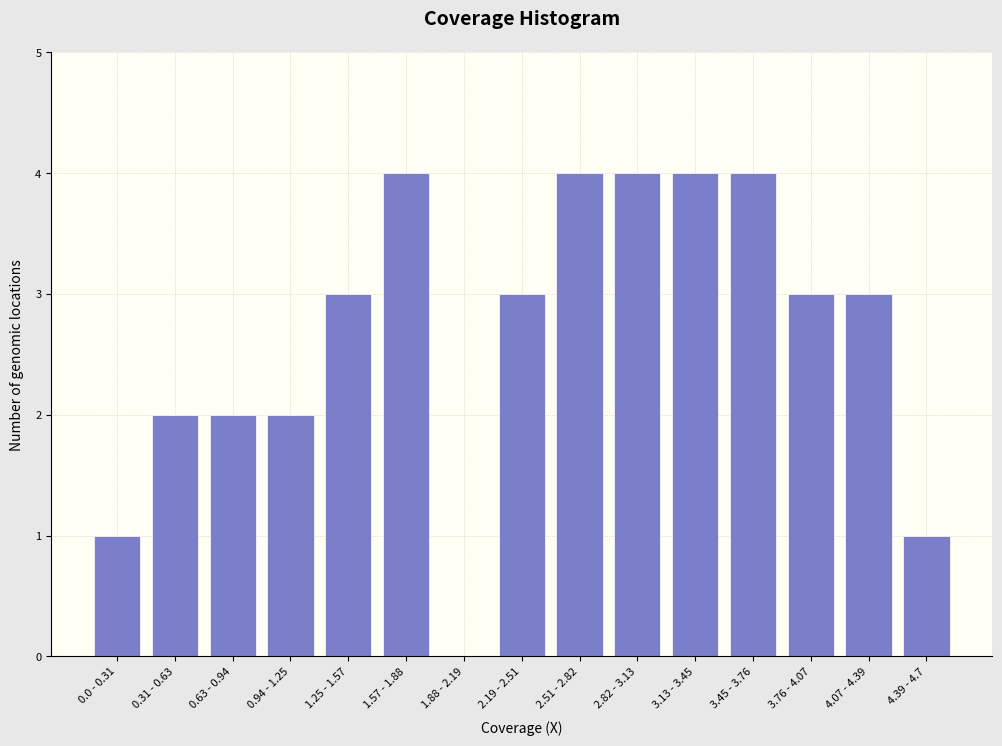

What is the sum of the values at 1.57 - 1.88 and 3.76 - 4.07?

7